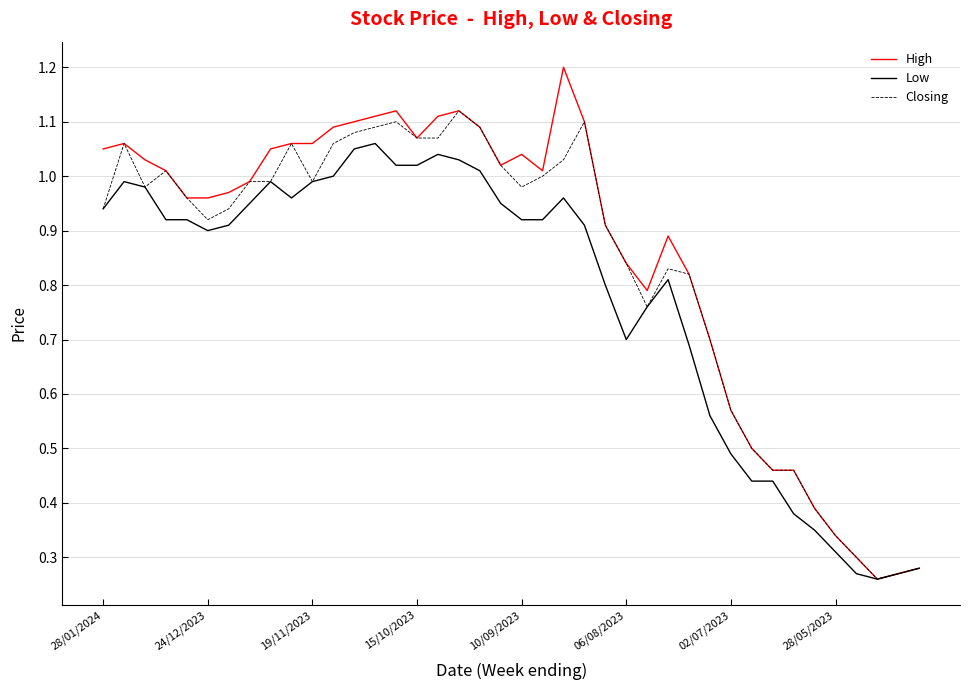

True or false: High has more than 2 points higher than both neighbors.

True